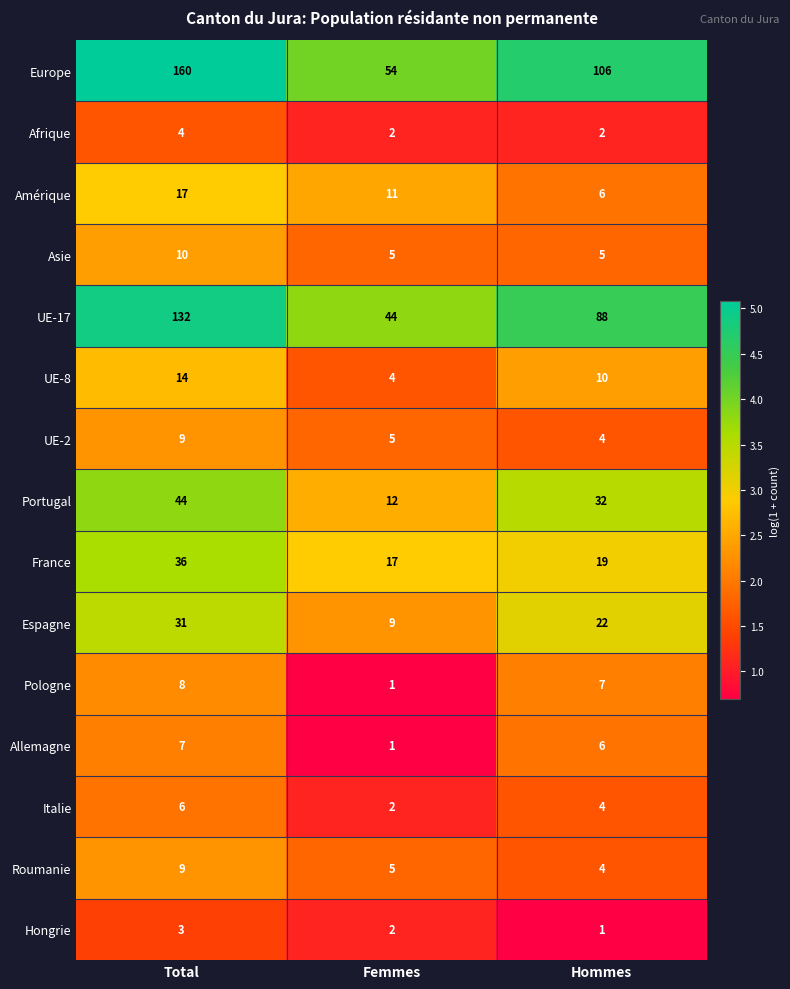

True or false: Roumanie has a value of 2 at Femmes.

False